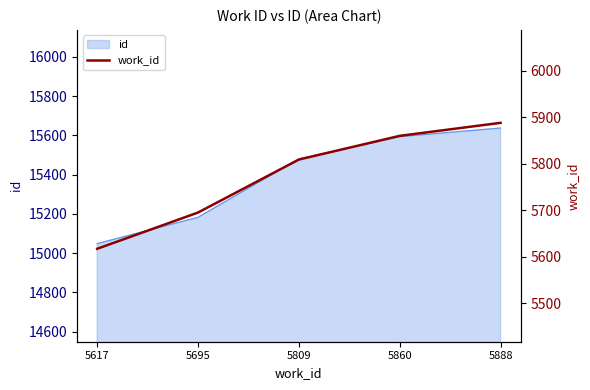

Which label corresponds to the smallest value in the chart?

5617